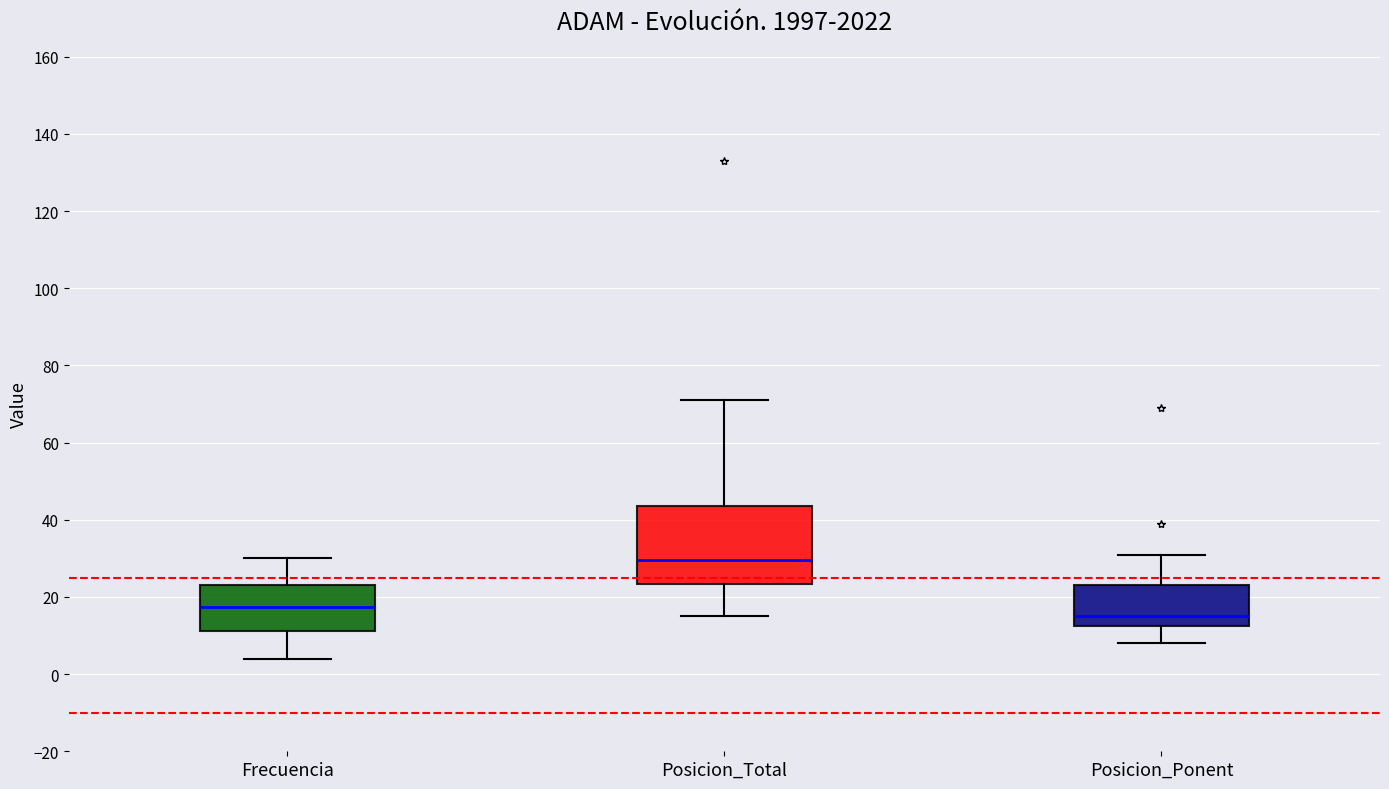

Comparing the boxes themselves (not the whiskers), which one is the tallest?

Posicion_Total